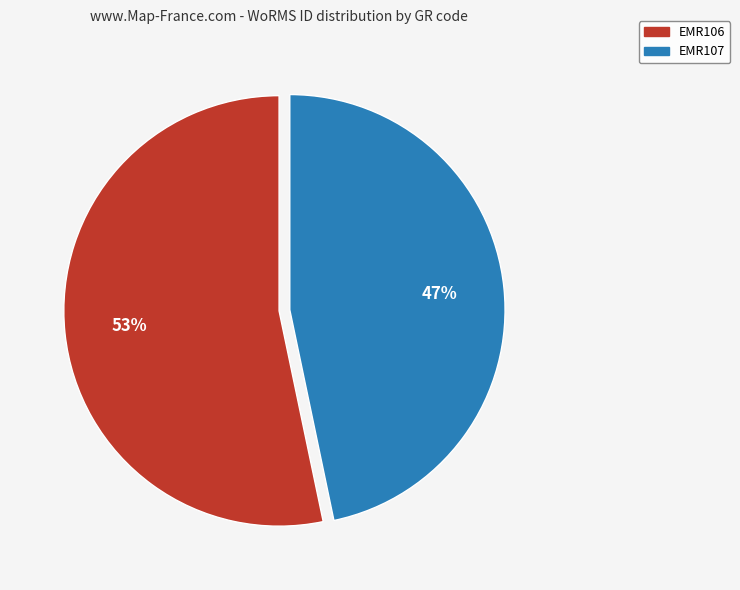

Rank the categories by value from highest to lowest.

EMR106, EMR107